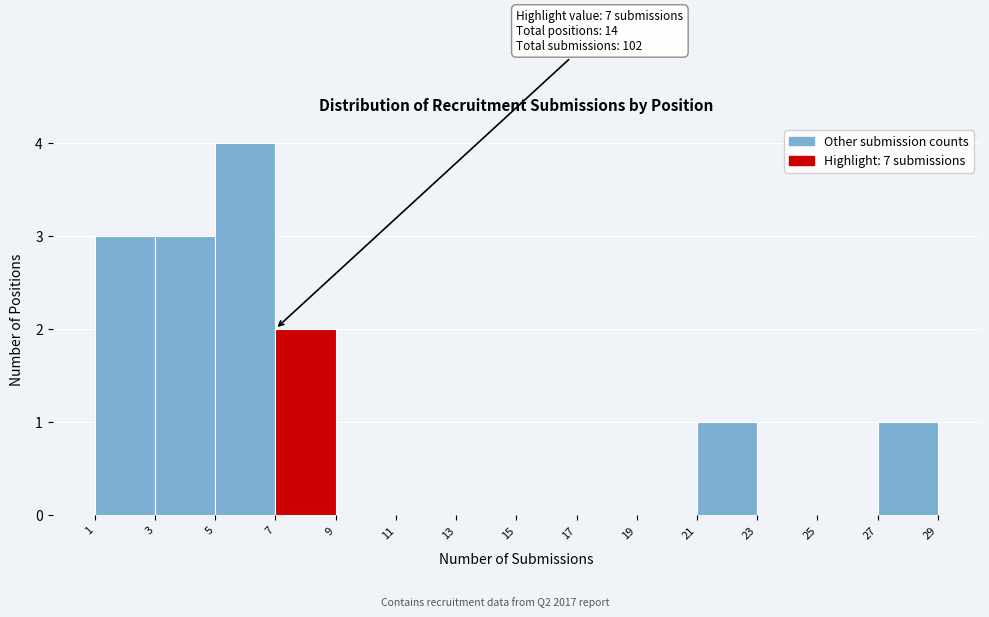

Over which range of the x-axis is the bar tallest?

5 to 7